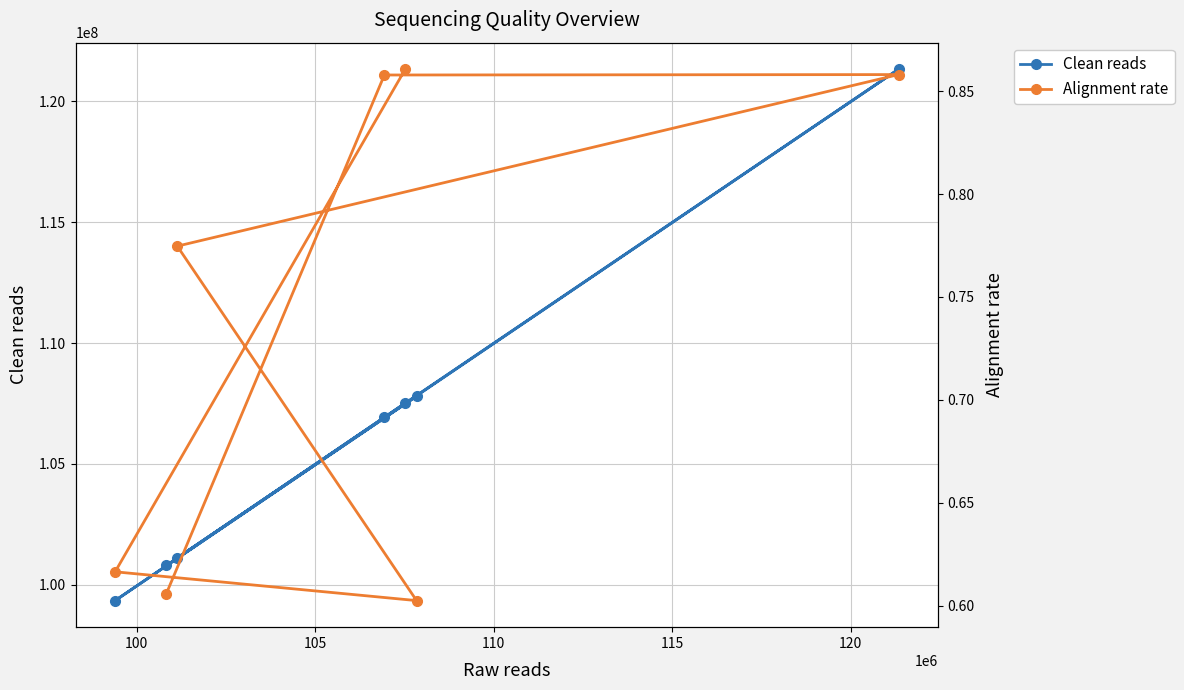

What is the maximum value for Clean reads?

121329942